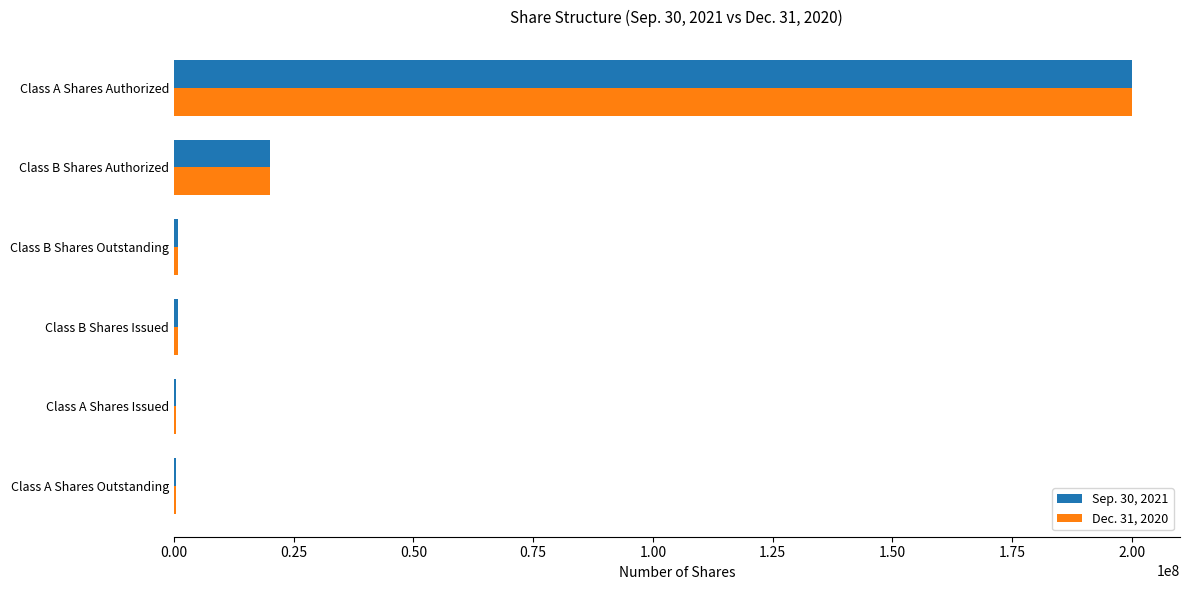

At which label does Dec. 31, 2020 reach its peak?

Class A Shares Authorized